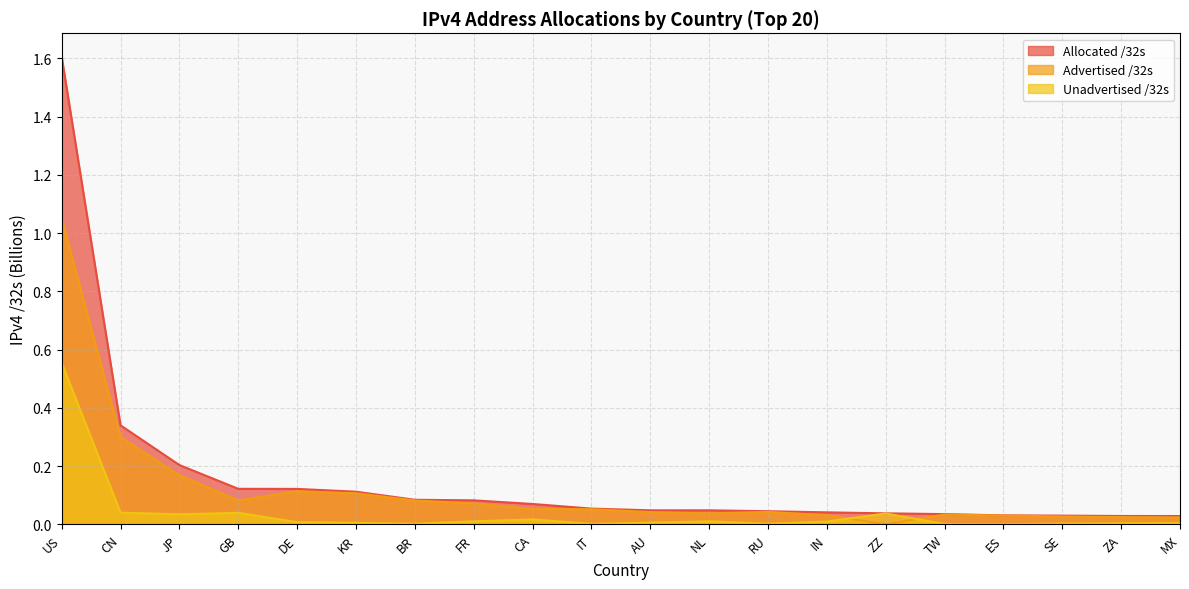

What is the difference between the second highest and minimum values in the Allocated /32s series?

0.3